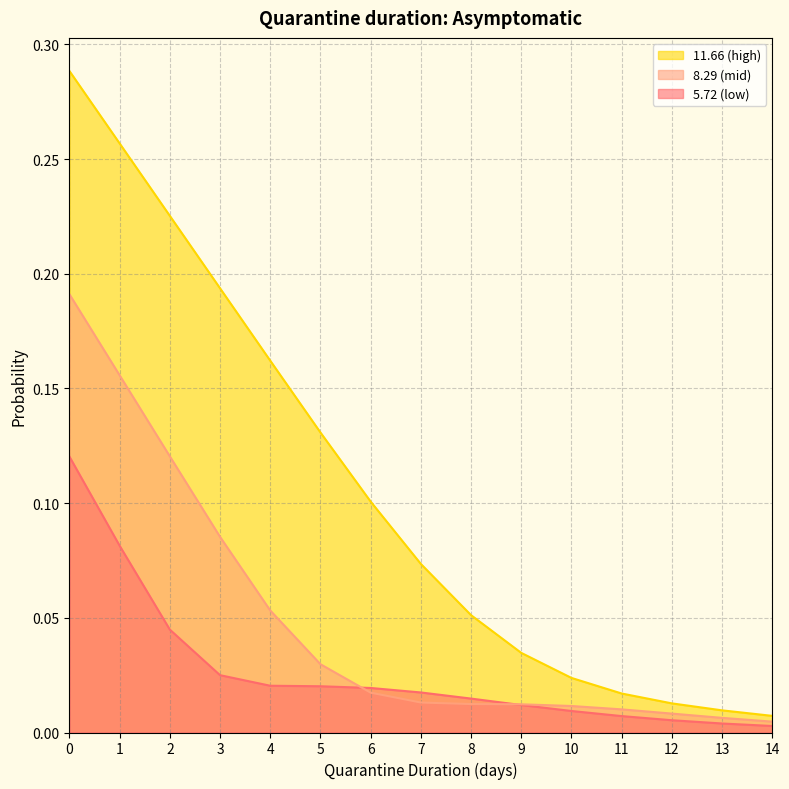

Is the value of 8.29 (mid) at 6 greater than the value of 11.66 (high) at 0?

No